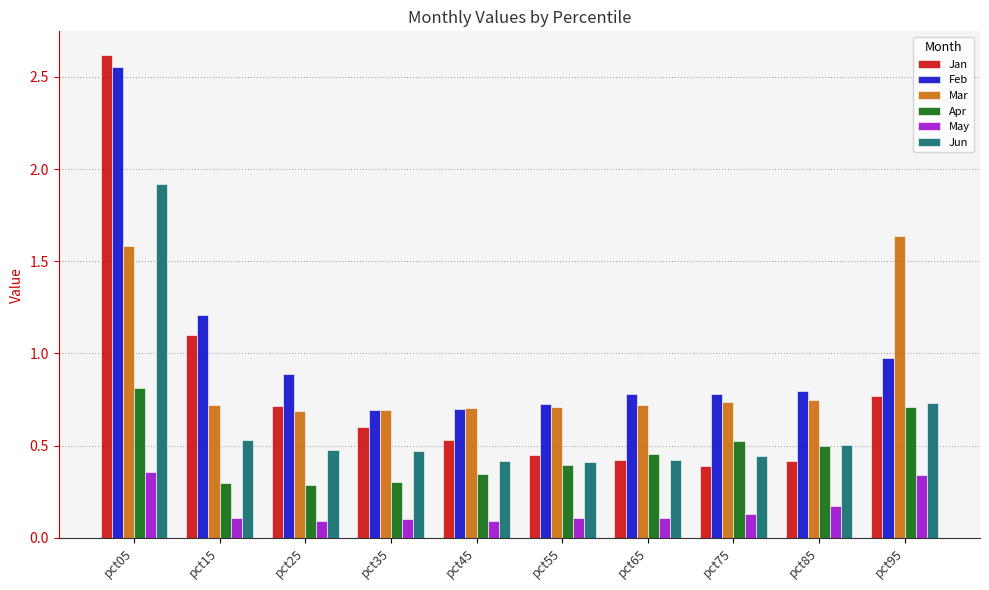

Which category has the highest value across all series?

pct05